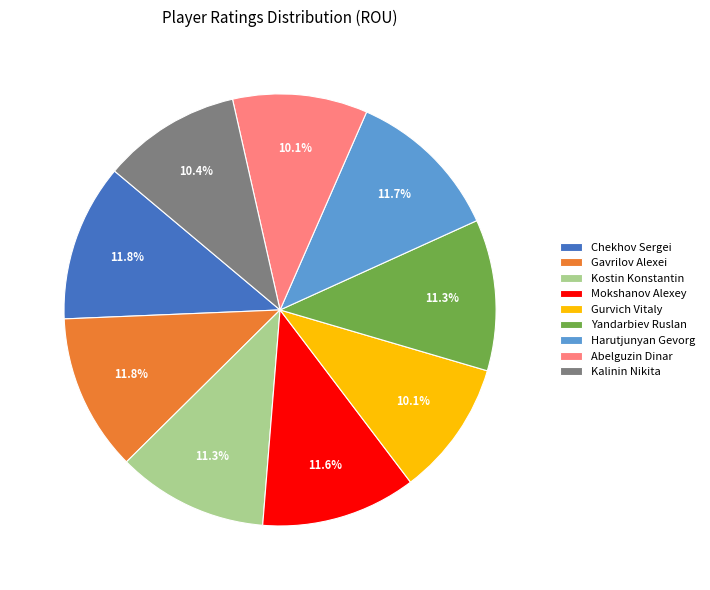

How many slices are in this pie chart?

9